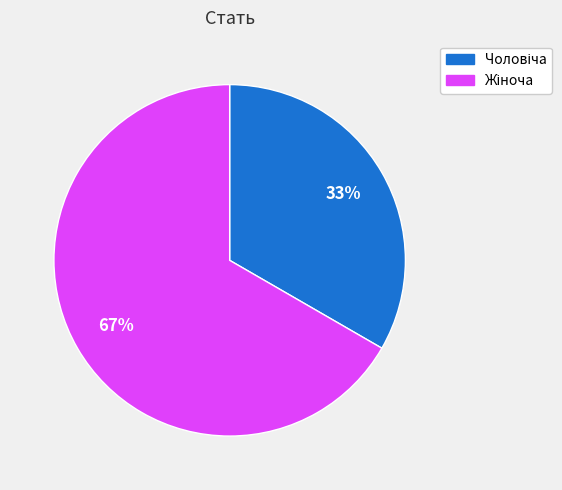

To the nearest percent, what is the average slice percentage?

50%